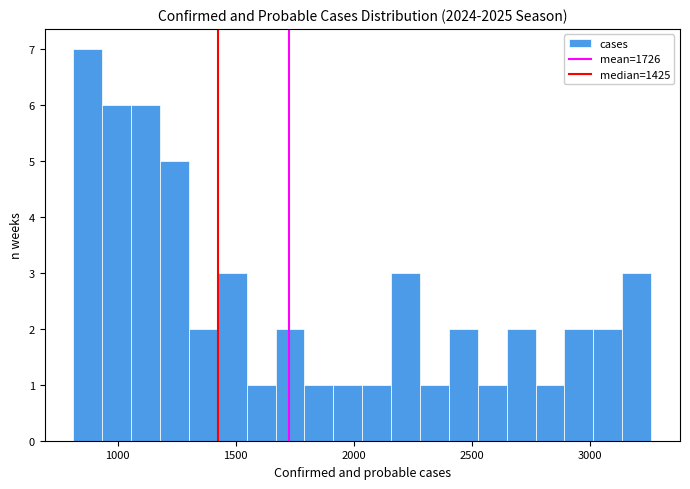

Around what value on the x-axis is the tallest bar? Give the approximate position of its centre, as read against the axis.

850